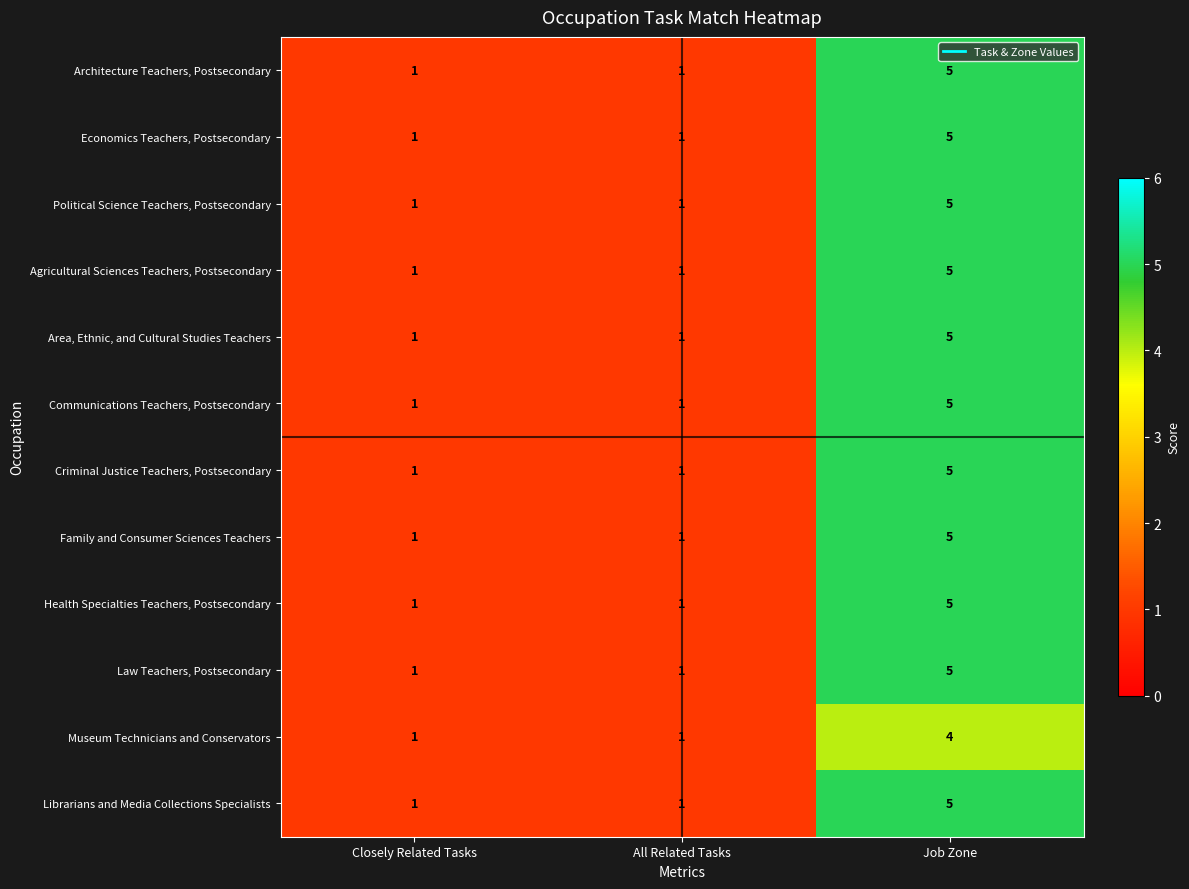

What is the sum of the Librarians and Media Collections Specialists values at All Related Tasks and Job Zone?

6